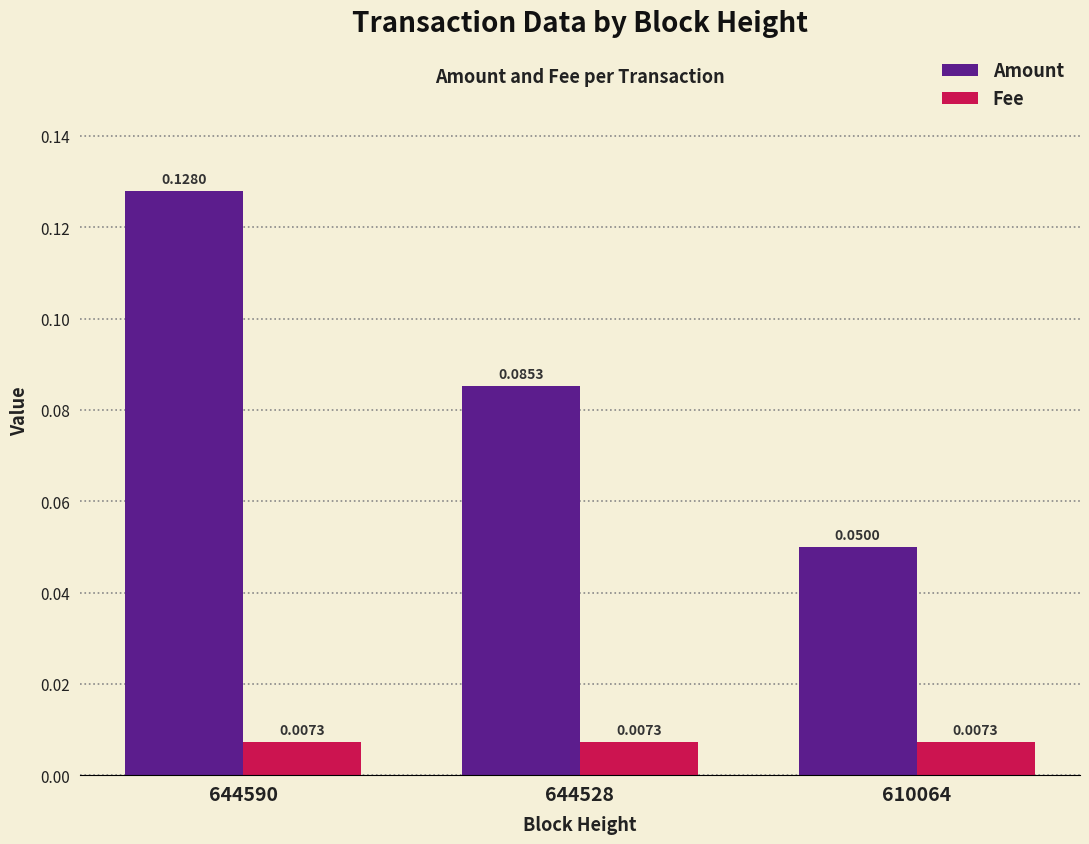

Which series has the largest range (max minus min)?

Amount